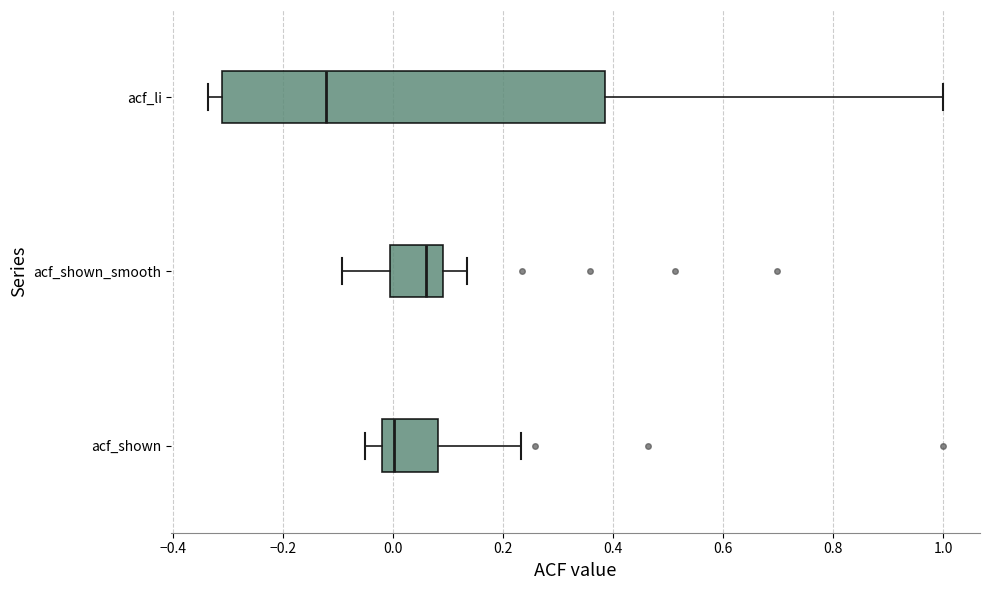

Reading bottom to top, read every box against the x-axis: the position of its median line, the range the box covers, and the ends of its whiskers. The values are not printed on the chart, so give them approximately, as read against the axis.

acf_shown: median 0.00, box -0.02 to 0.08, whiskers -0.04 to 0.24
acf_shown_smooth: median 0.06, box 0.00 to 0.10, whiskers -0.10 to 0.14
acf_li: median -0.12, box -0.32 to 0.38, whiskers -0.34 to 1.00